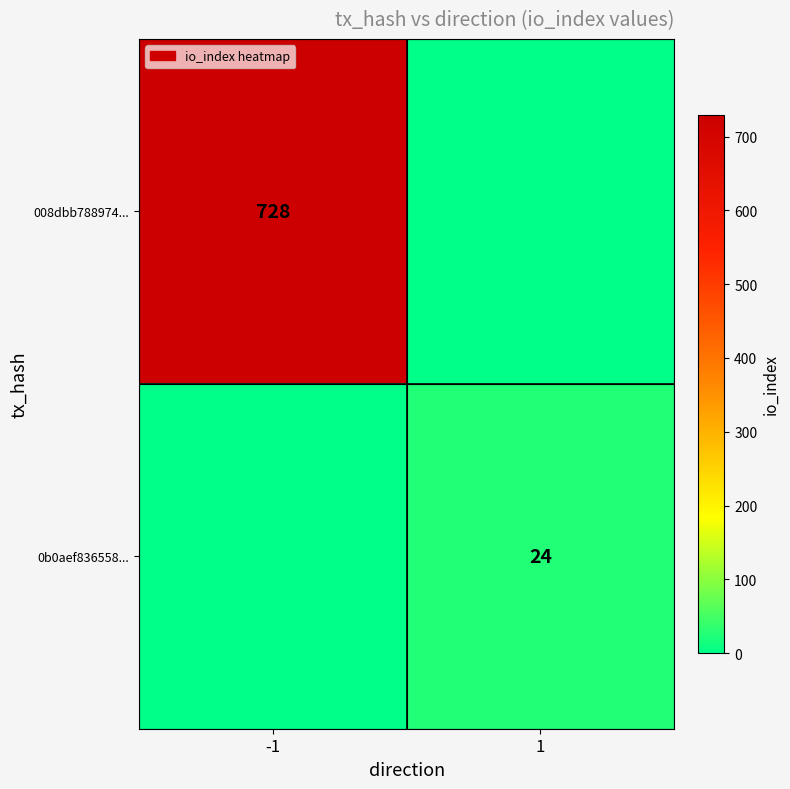

What is the total value across all series at -1?

728